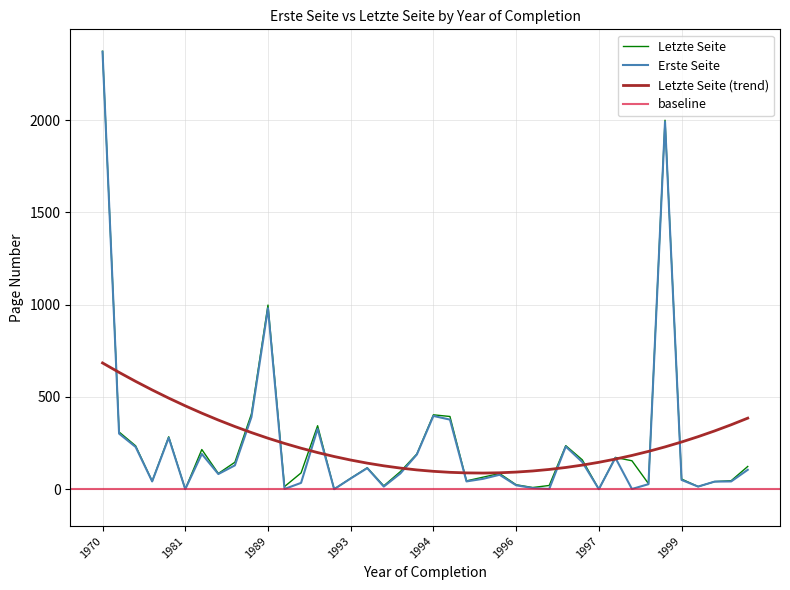

What is the difference between the Letzte Seite values at 1999 and 1990?

74